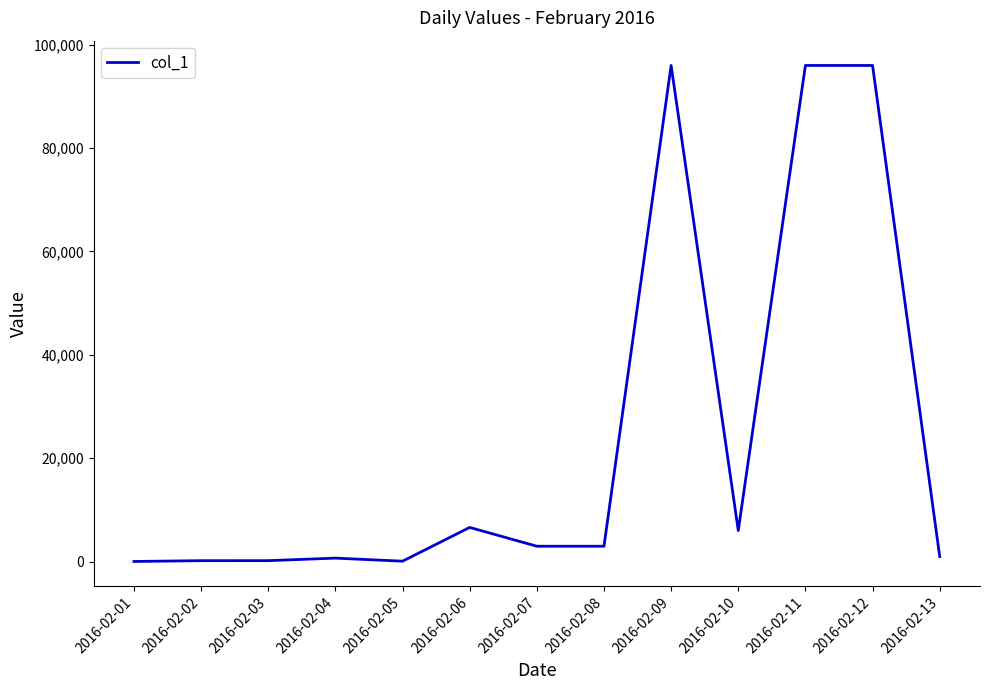

What is the greatest value displayed?

95959